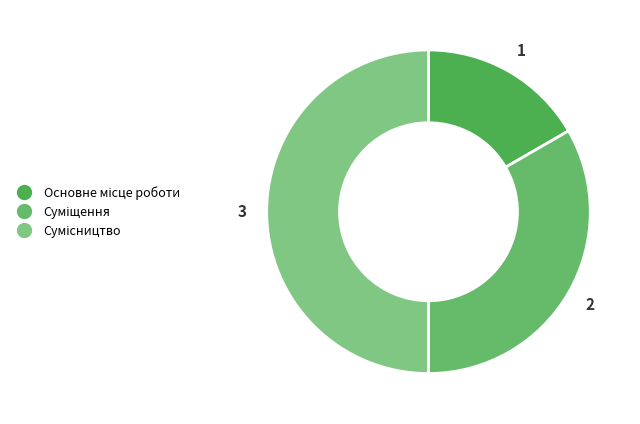

Between Основне місце роботи and Сумісництво, which is larger?

Сумісництво